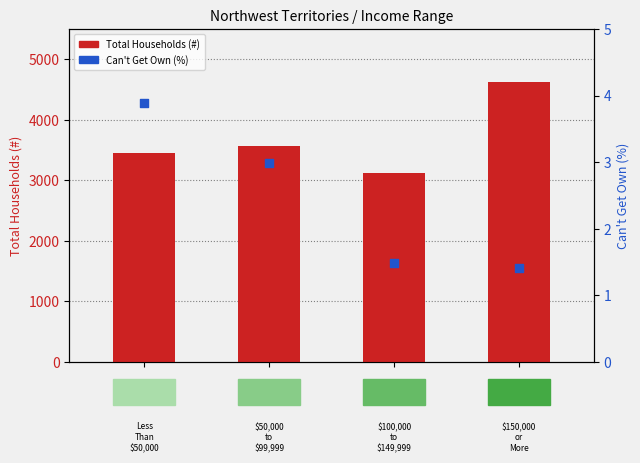

Which series has the widest spread of Y values?

Total Households (#)